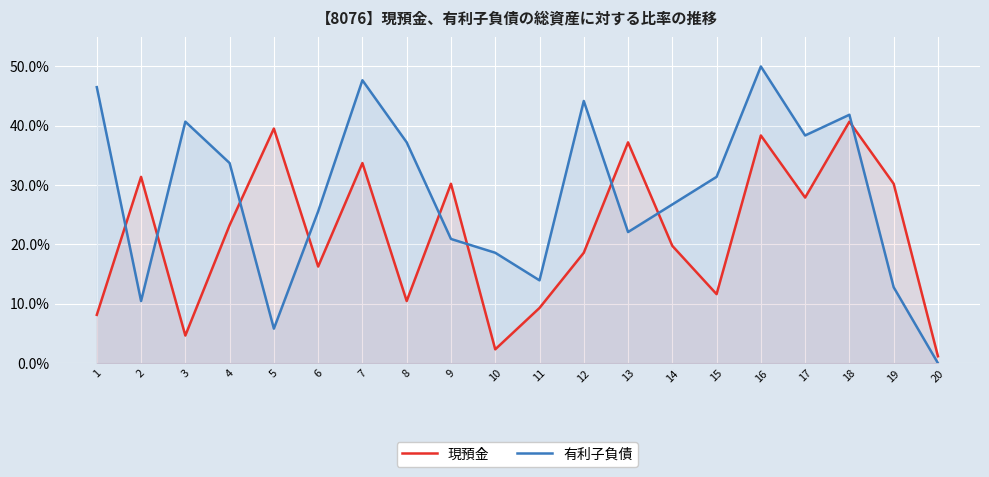

Reading left to right, what are all the values shown in this chart?

現預金: 8.1	31.4	4.7	23.3	39.5	16.3	33.7	10.5	30.2	2.3	9.3	18.6	37.2	19.8	11.6	38.4	27.9	40.7	30.2	1.2
有利子負債: 46.5	10.5	40.7	33.7	5.8	25.6	47.7	37.2	20.9	18.6	14.0	44.2	22.1	26.7	31.4	50.0	38.4	41.9	12.8	0.0